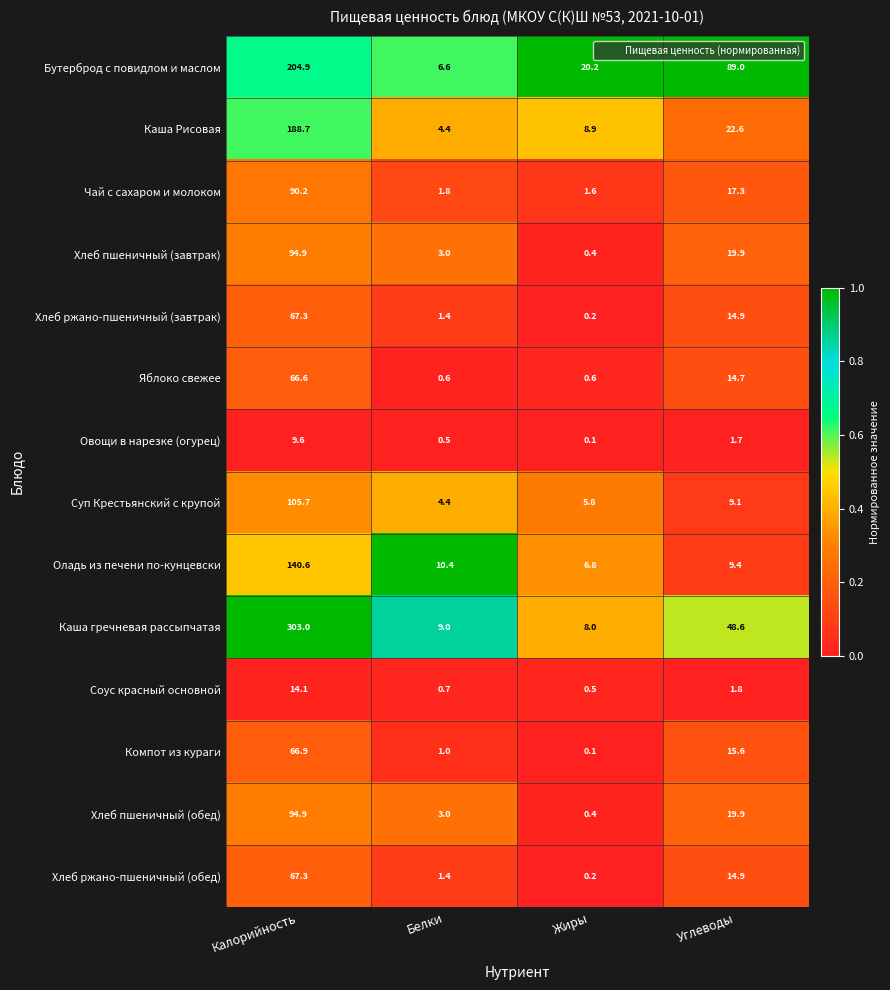

What is the total value across all series at Калорийность?

1514.7